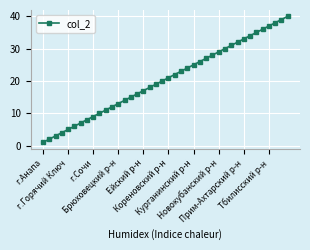

Reading right to left, transcribe all the data shown in this chart.

40	39	38	37	36	35	34	33	32	31	30	29	28	27	26	25	24	23	22	21	20	19	18	17	16	15	14	13	12	11	10	9	8	7	6	5	4	3	2	1